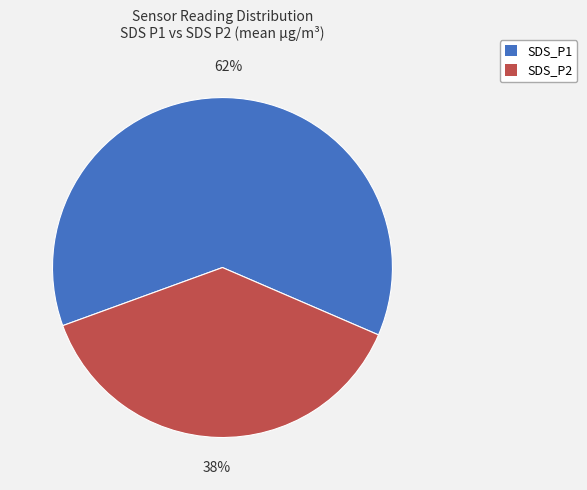

What percentage is the SDS_P1 slice, to the nearest percent?

62%